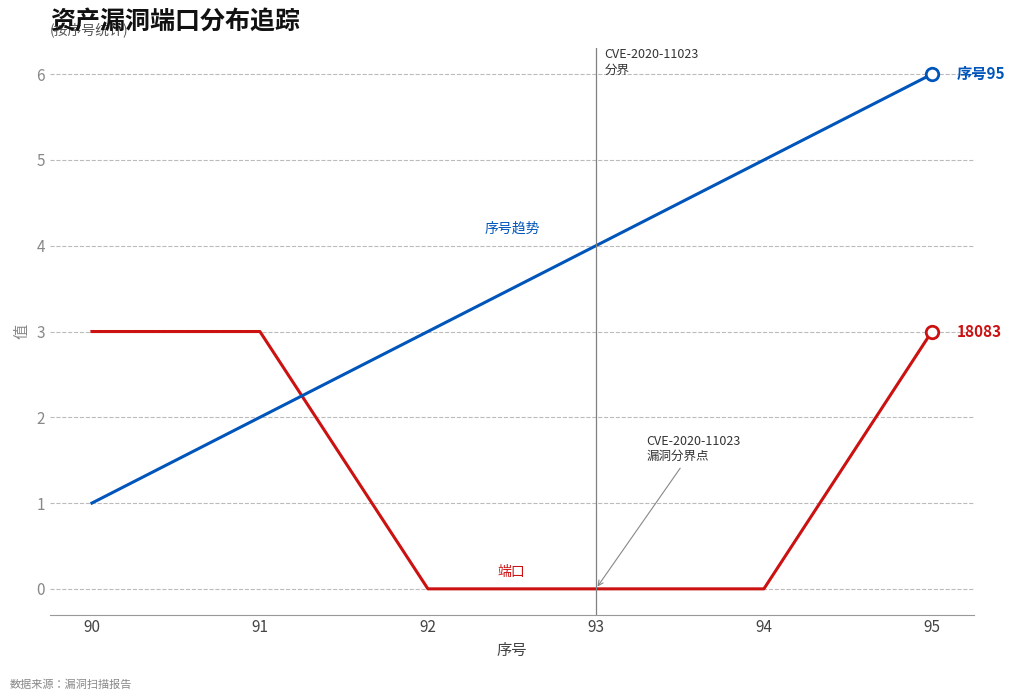

What is the difference between the highest and lowest values at 92?

3